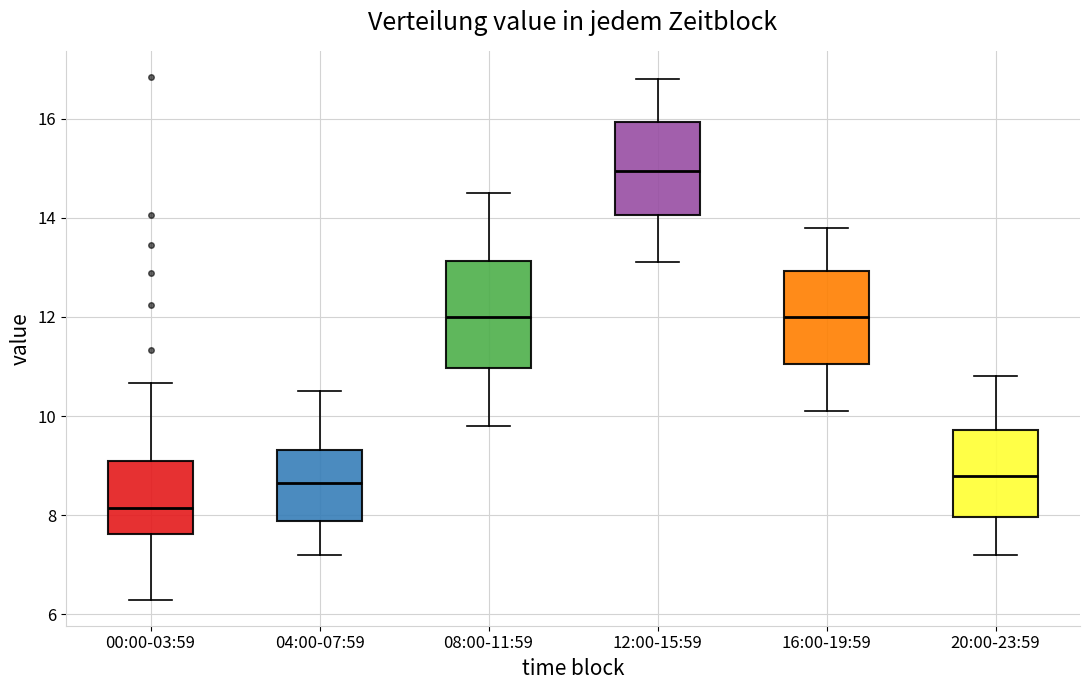

Comparing the boxes themselves (not the whiskers), which one is the tallest?

08:00-11:59